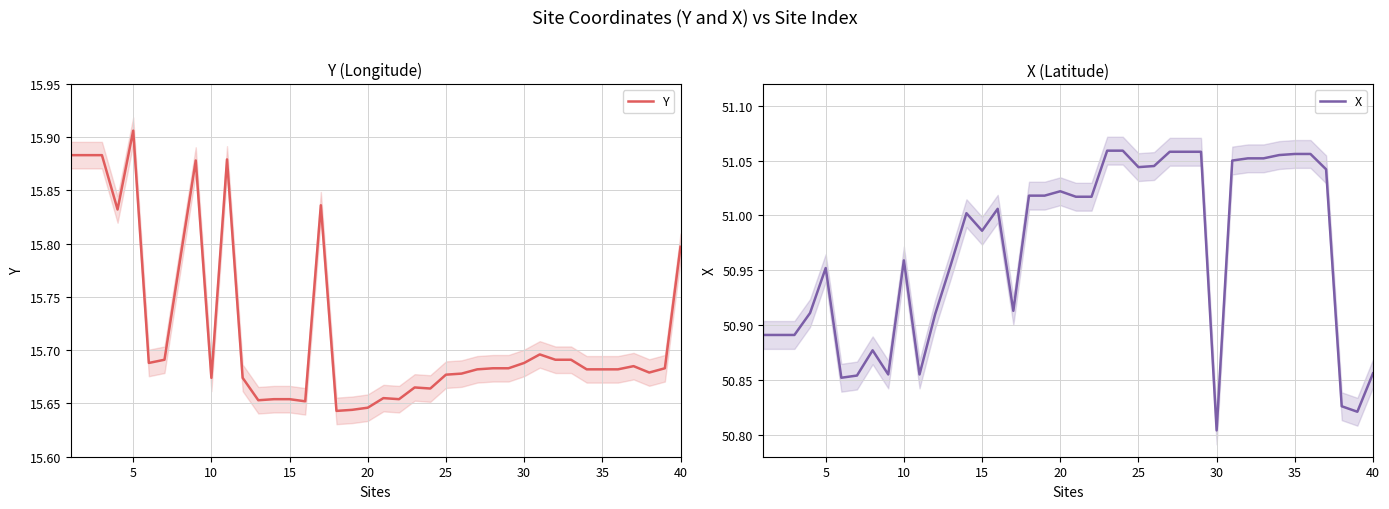

Does the chart display data point markers on the line(s)?

No